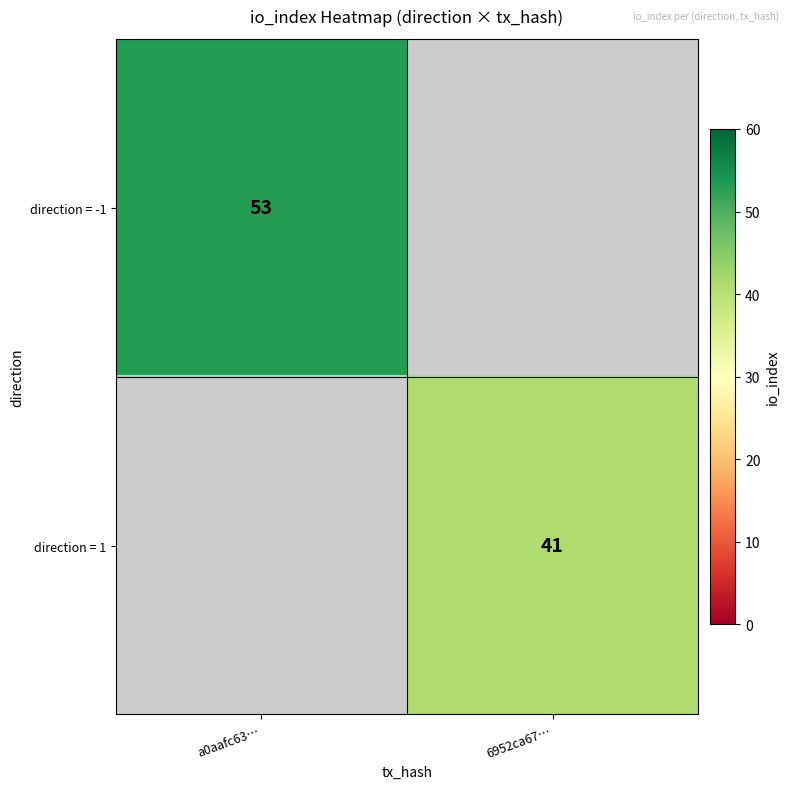

True or false: direction = -1 has a value of 26 at a0aafc63….

False